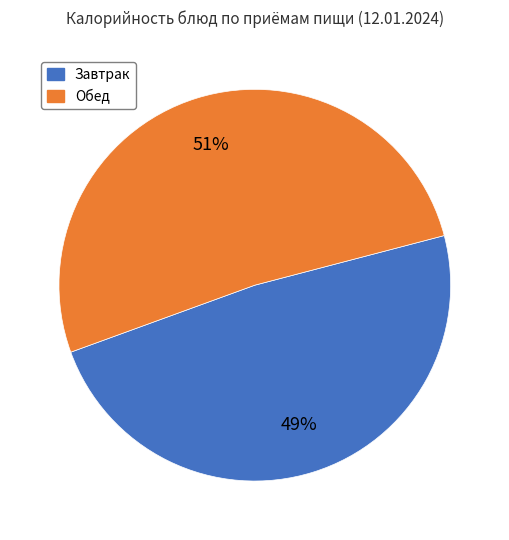

To the nearest percent, what is the average slice percentage?

50%